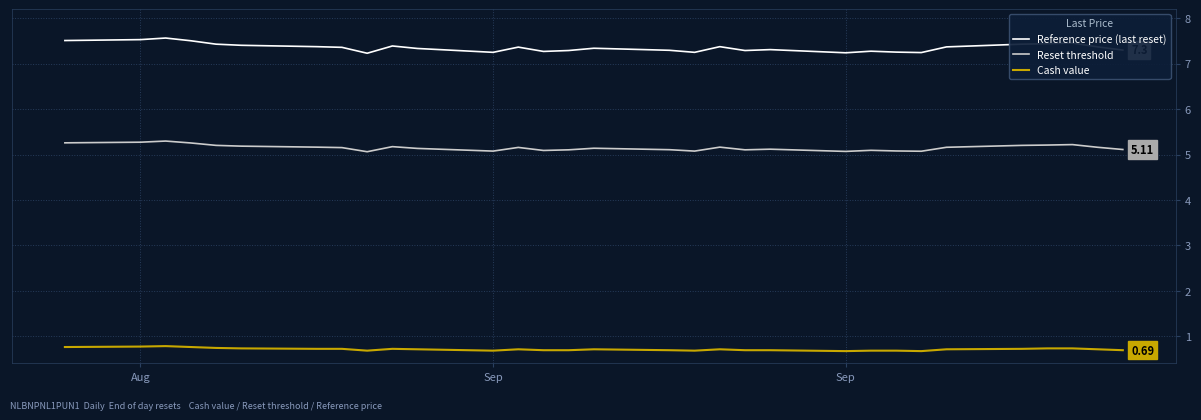

Which series has the largest range (max minus min)?

Reference price (last reset)